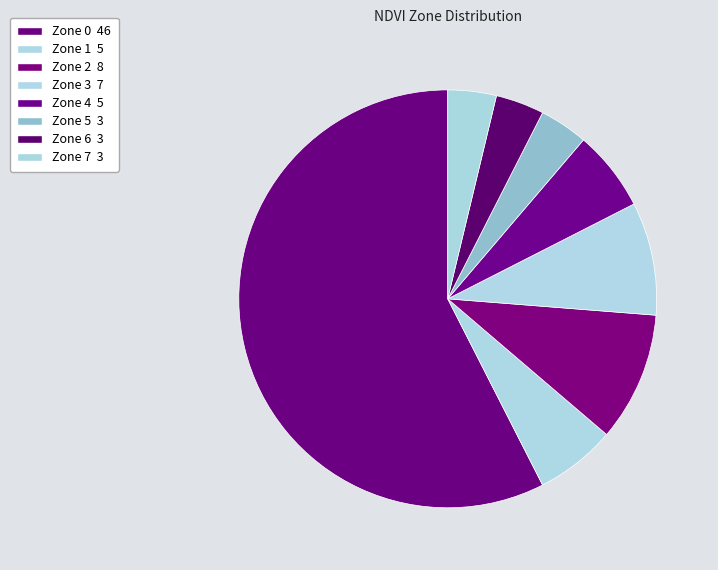

To the nearest percent, what portion does Zone 5 represent?

4%